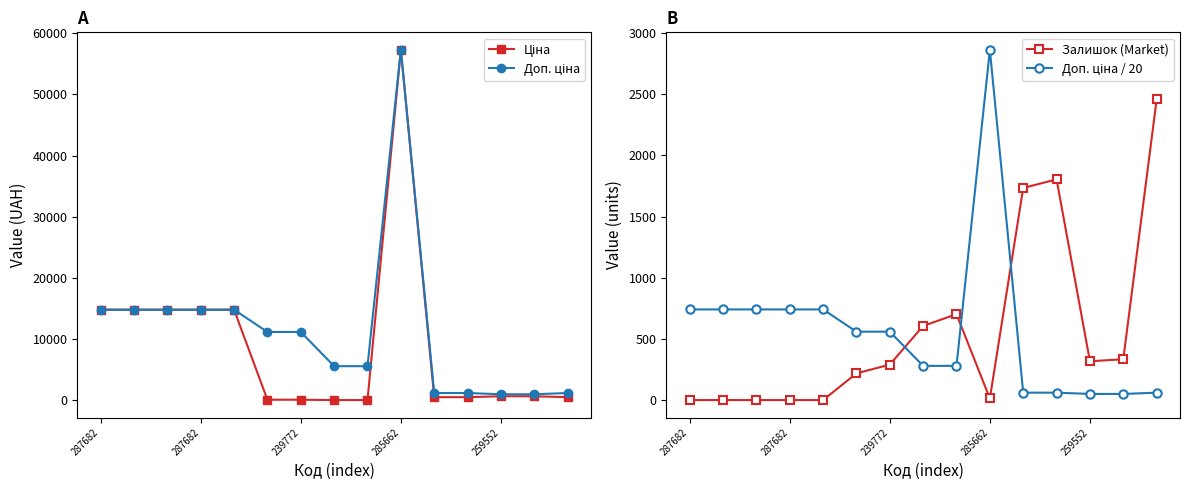

Reading left to right, transcribe all the data shown in this chart.

Ціна: 14817.6	14817.6	14817.6	14817.6	14817.6	111.8	111.8	55.9	55.9	57258.0	528.2	528.2	679.8	679.8	528.2
Доп. ціна: 14817.6	14817.6	14817.6	14817.6	14817.6	11182.0	11182.0	5591.0	5591.0	57258.0	1210.7	1210.7	1004.1	1004.1	1210.7
Залишок (Market): 0.0	0.0	0.0	0.0	0.0	218.0	290.0	606.0	702.0	13.0	1734.0	1804.0	317.0	334.0	2457.0
Доп. ціна / 20: 740.9	740.9	740.9	740.9	740.9	559.1	559.1	279.6	279.6	2862.9	60.5	60.5	50.2	50.2	60.5